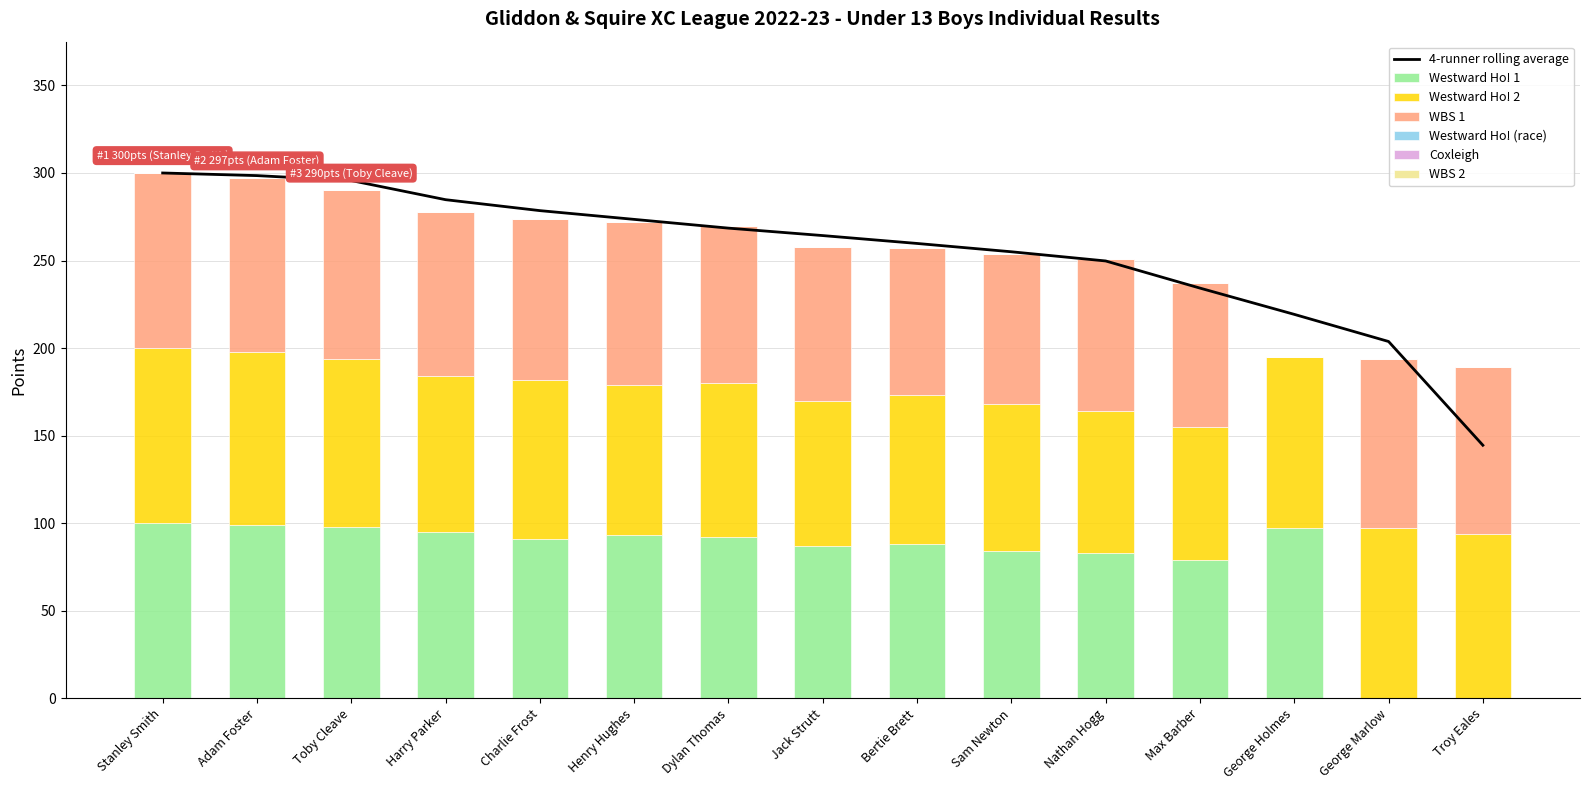

What position from the right is Nathan Hogg?

5